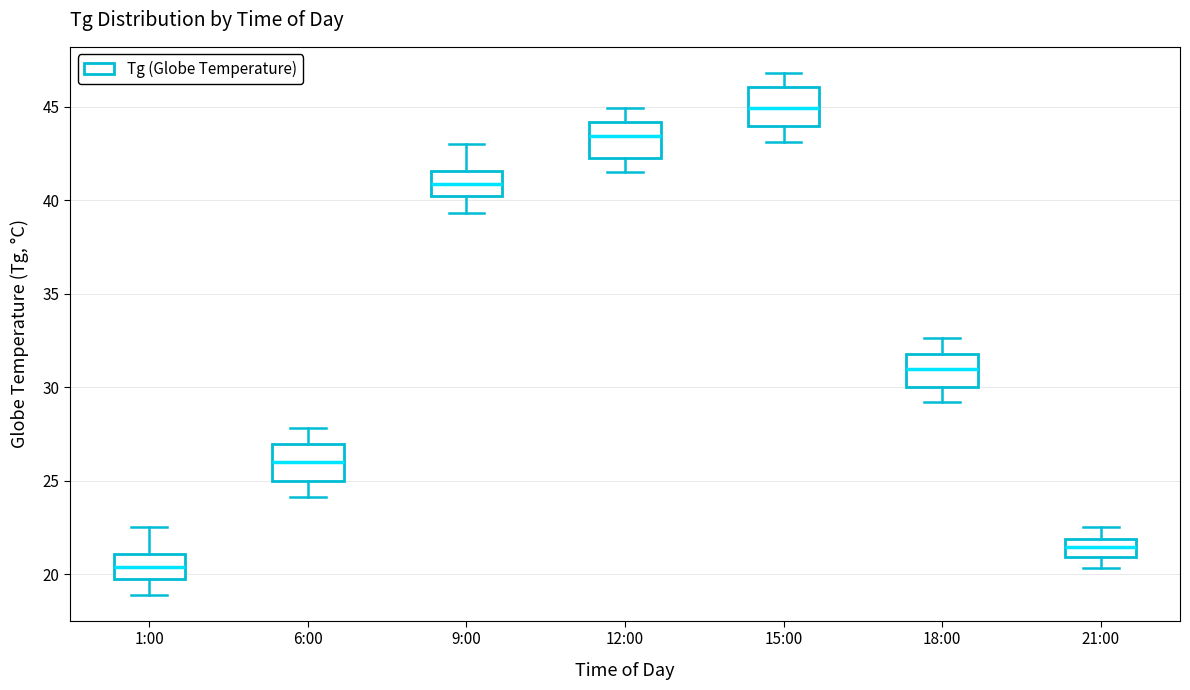

Where is the lower edge of the box for 6:00 on the y-axis? The values are not printed on the chart, so give them approximately, as read against the axis.

25.0